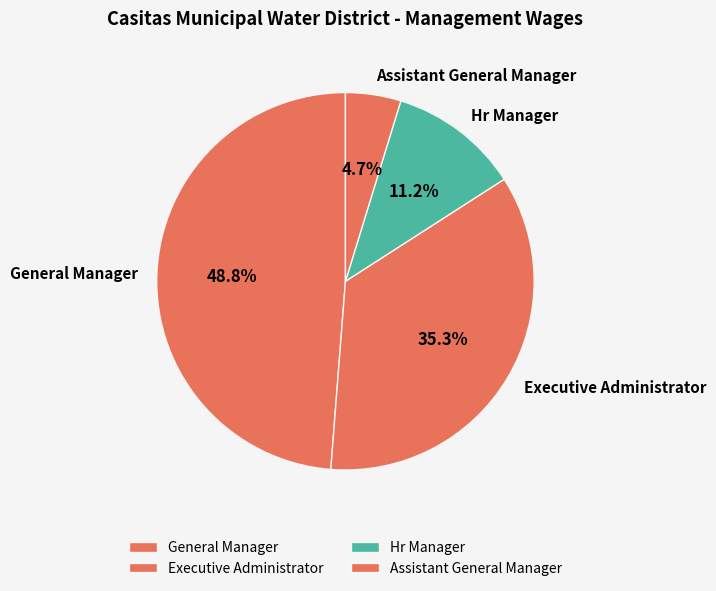

What is the smallest slice in the pie chart?

Assistant General Manager